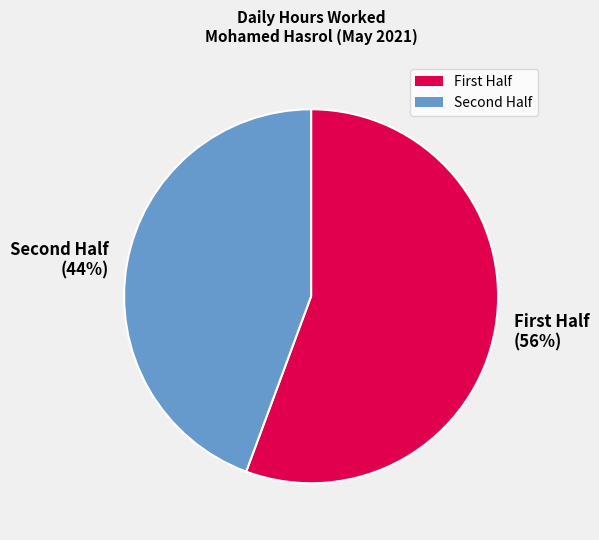

Which slice is the largest?

First Half (56%)